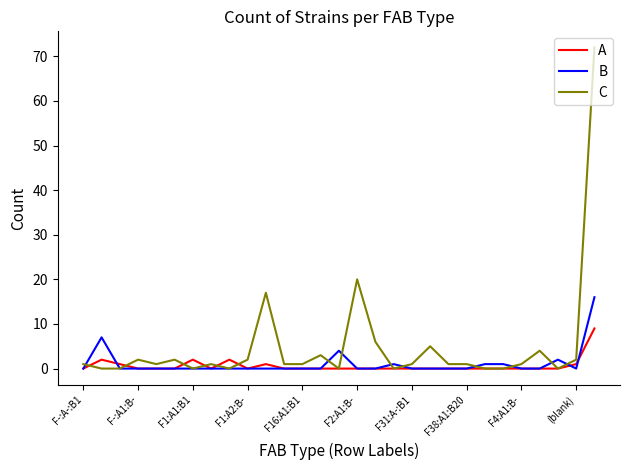

Rank the series by their maximum value, from lowest to highest.

A, B, C